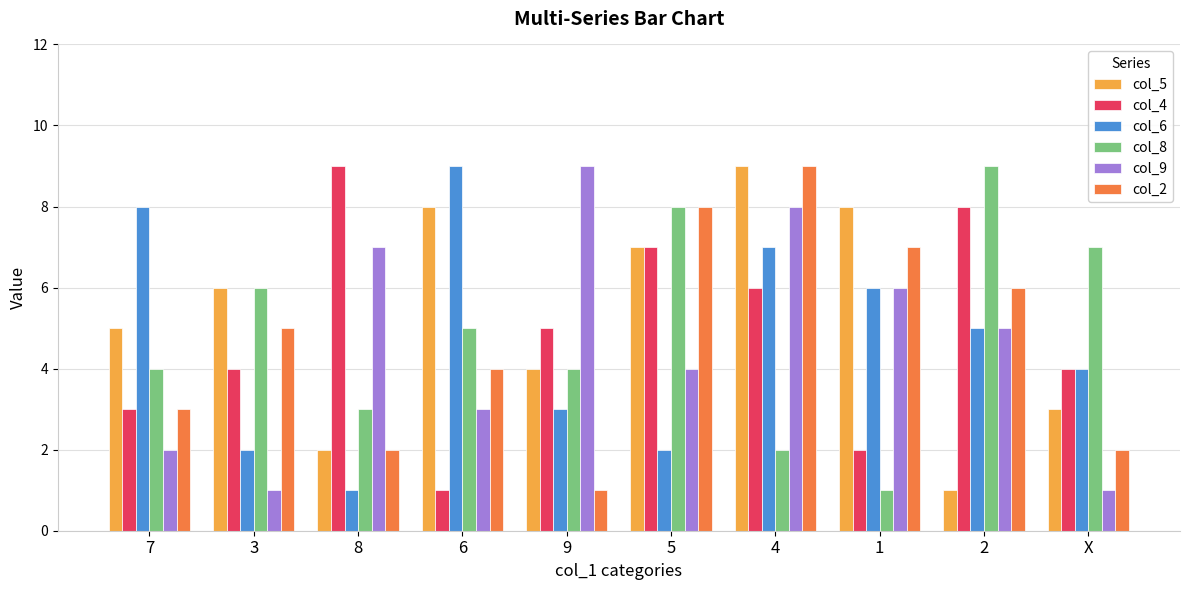

Between 3 and 4, which series saw the biggest shift?

col_9